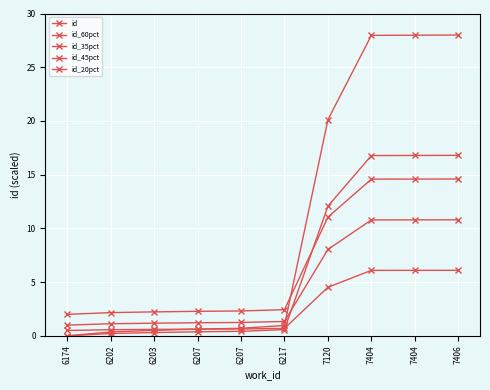

True or false: id_45pct and id_35pct cross at least once.

False